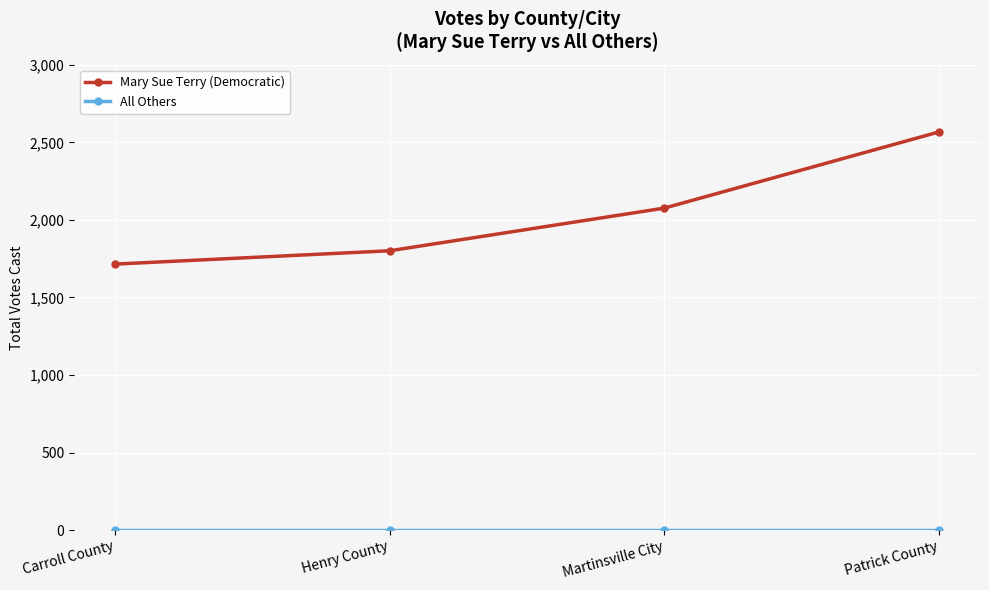

What is the difference between the maximum and minimum values in the Mary Sue Terry (Democratic) series?

852